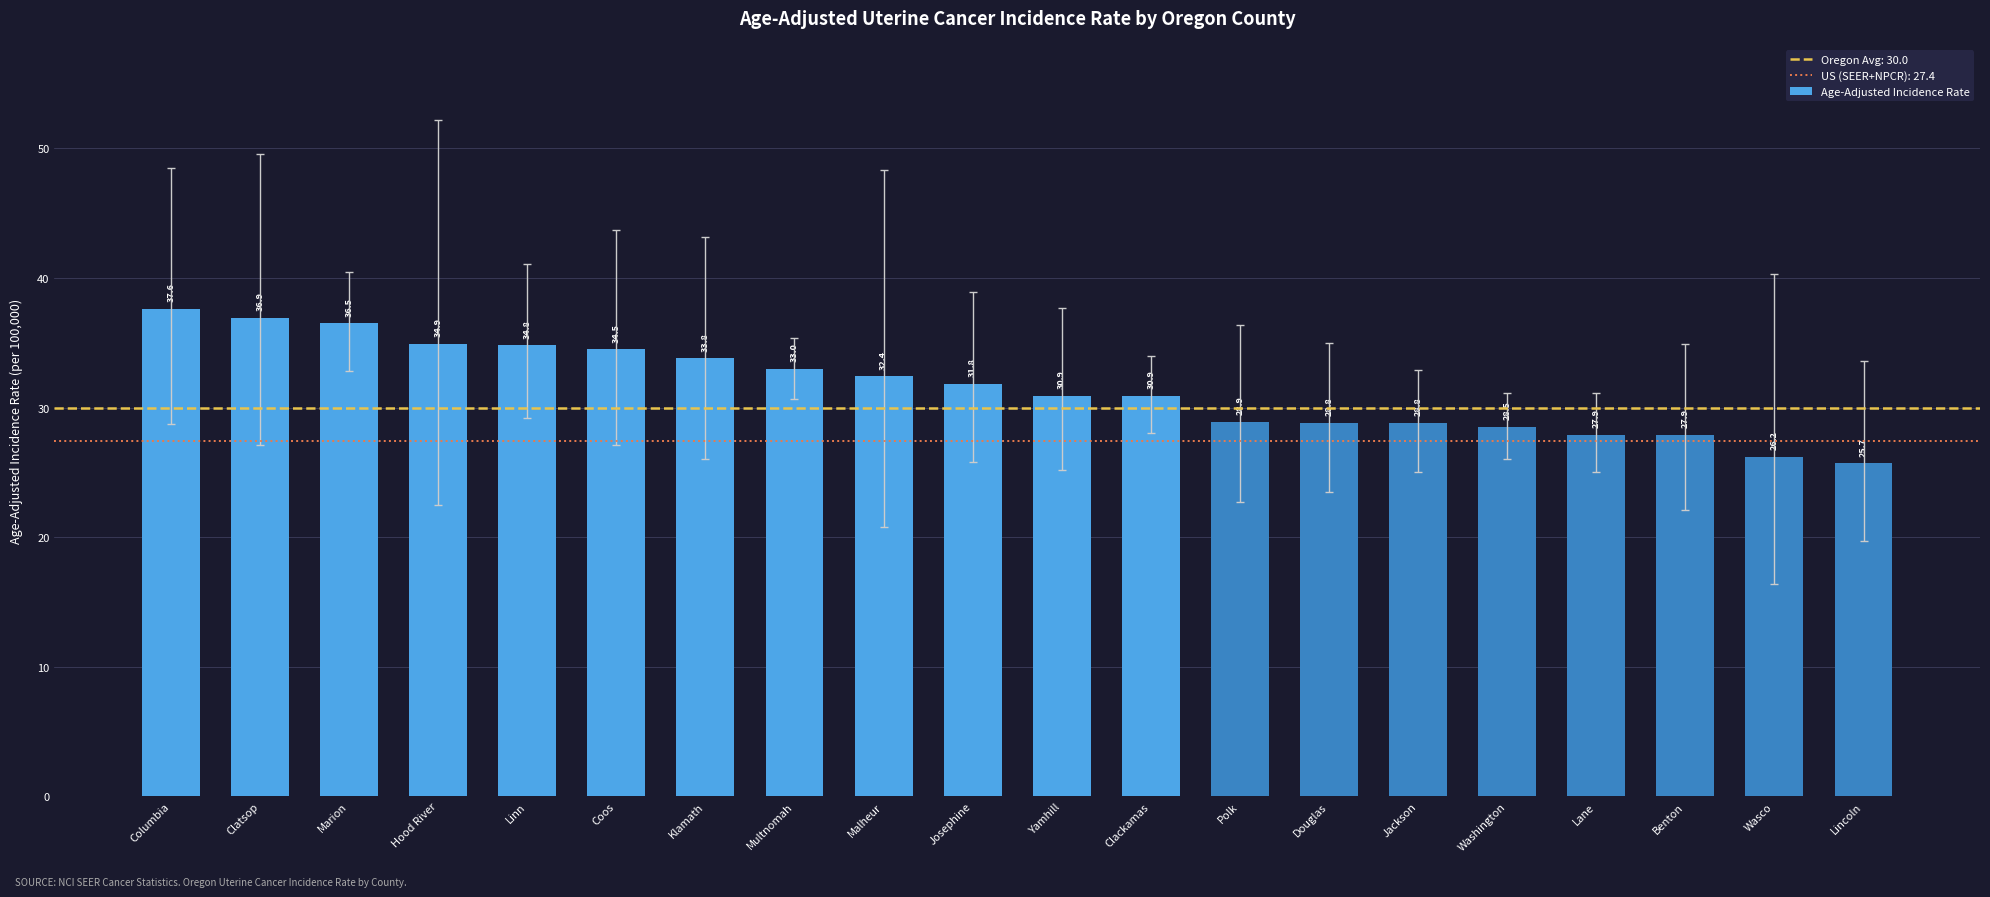

What is the sum of the values at Washington and Klamath?

62.3